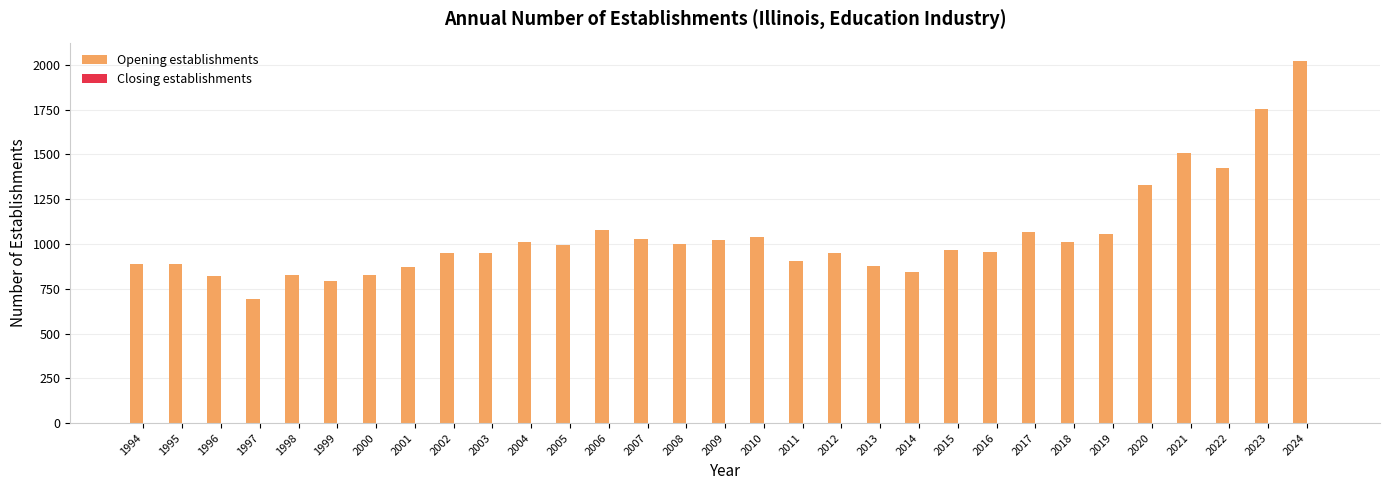

What is the value of the 30th bar from the left?

1755